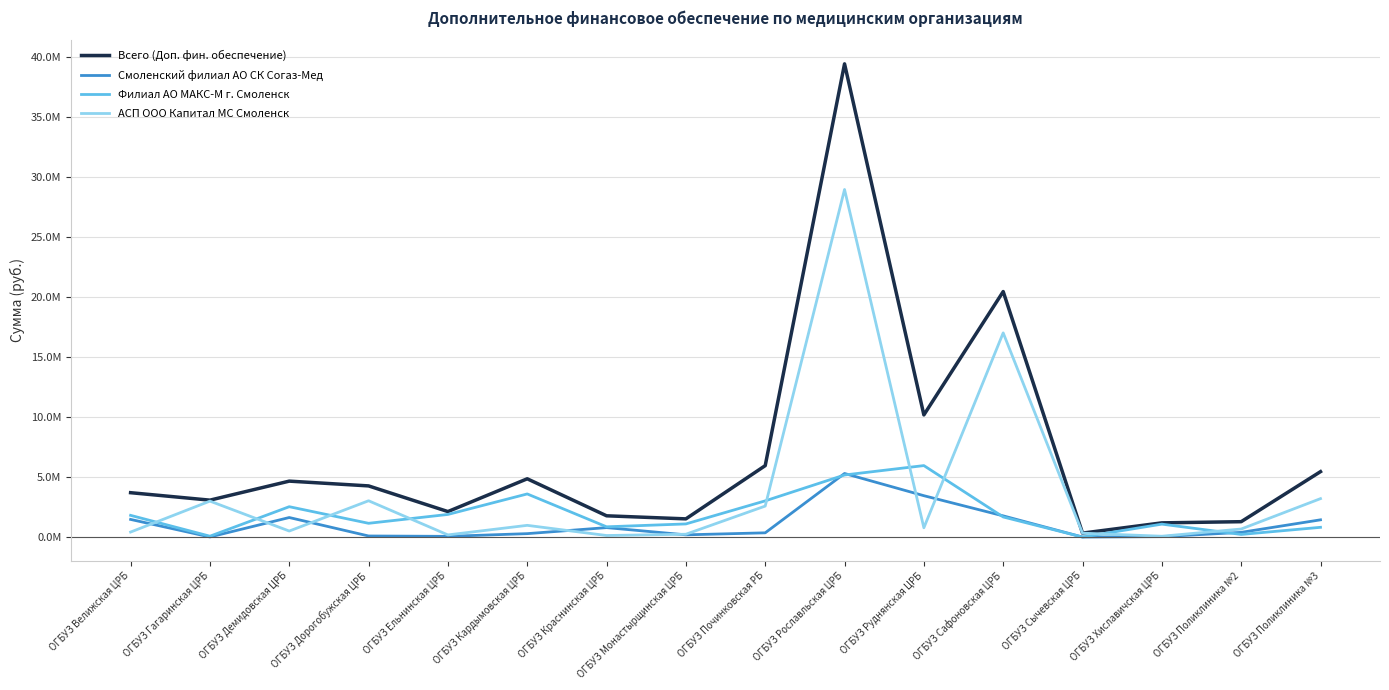

True or false: АСП ООО Капитал МС Смоленск and Смоленский филиал АО СК Согаз-Мед intersect in this chart.

True